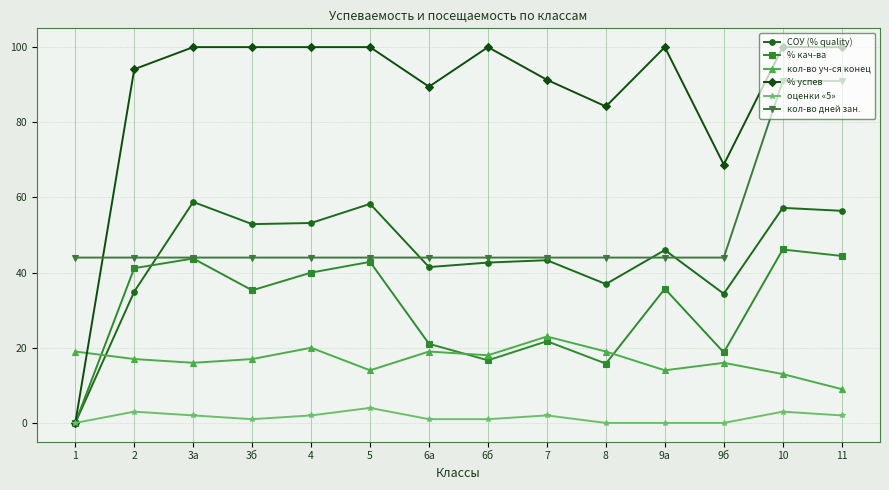

At which category is the sum across all series the highest?

10